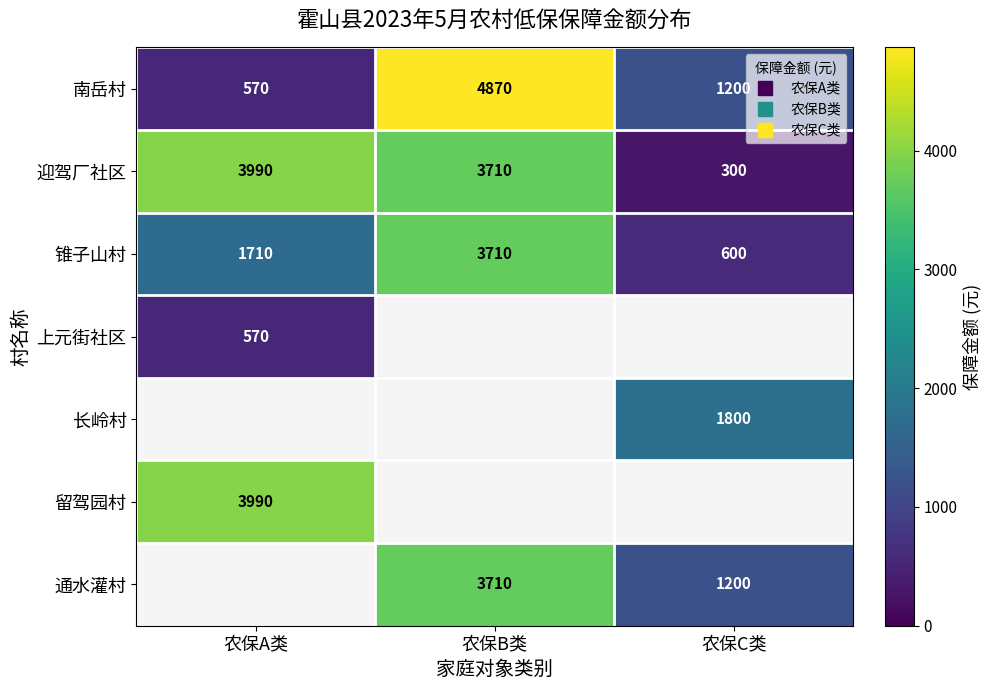

What is the lowest value of the 锥子山村 series?

600.0